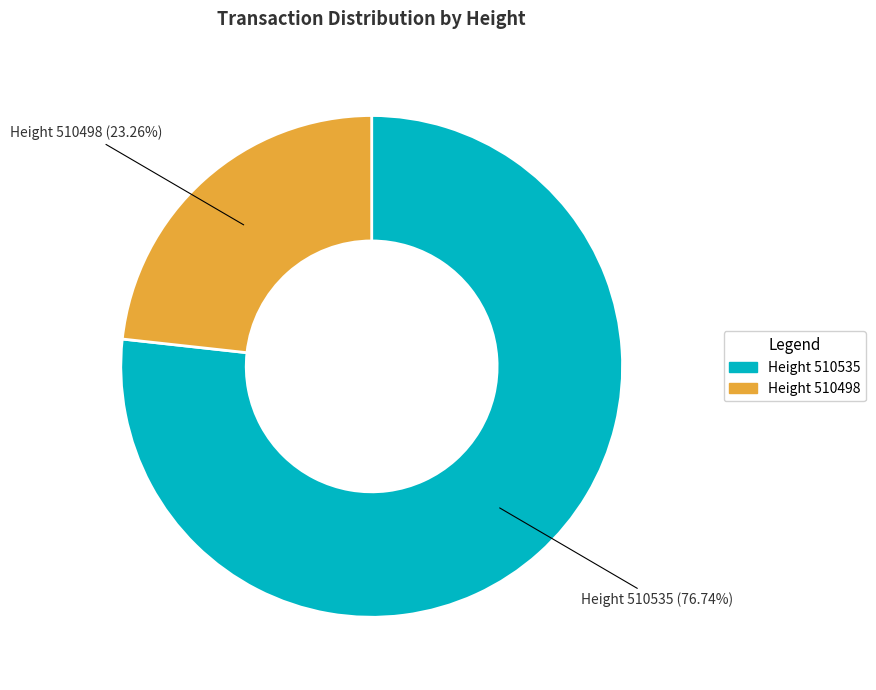

Does any single category account for the majority?

Yes